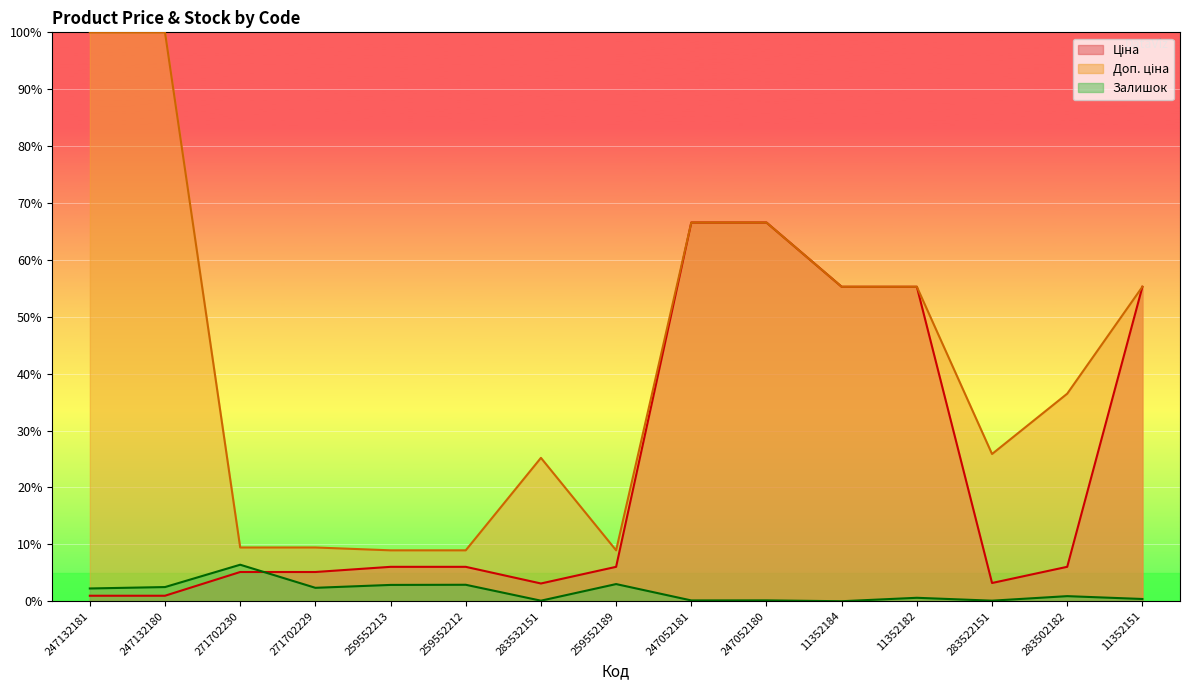

What is the difference between the Залишок values at 271702230 and 259552189?

3.4